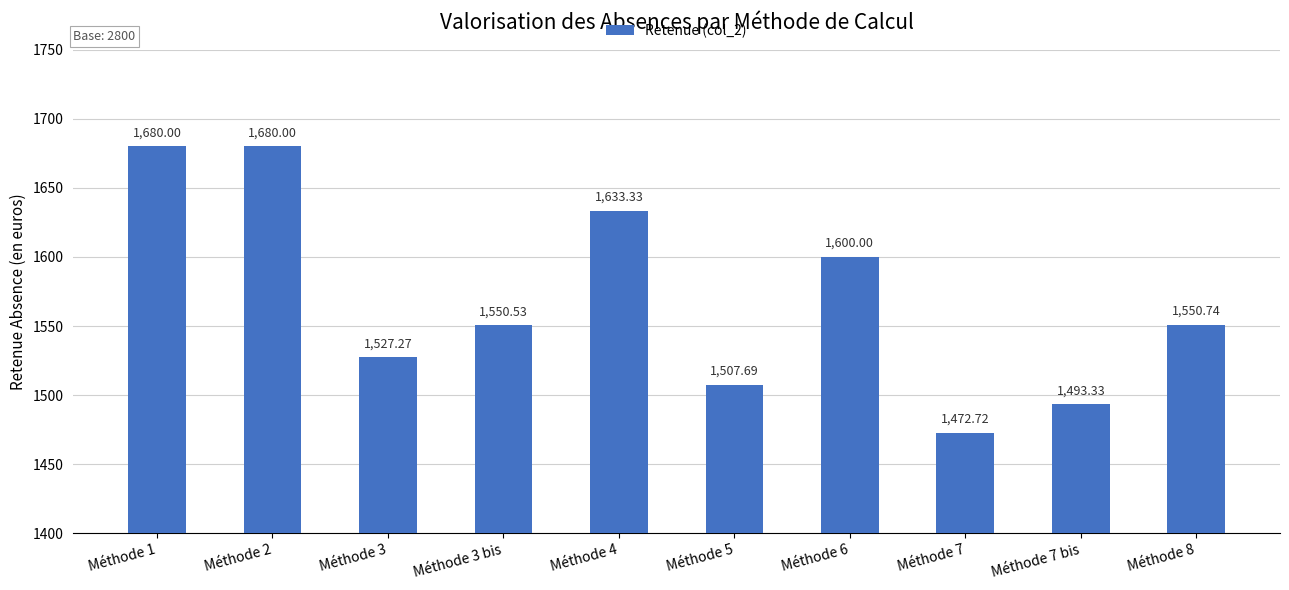

The chart shows a value of 341.4 at Méthode 5. True or false?

False